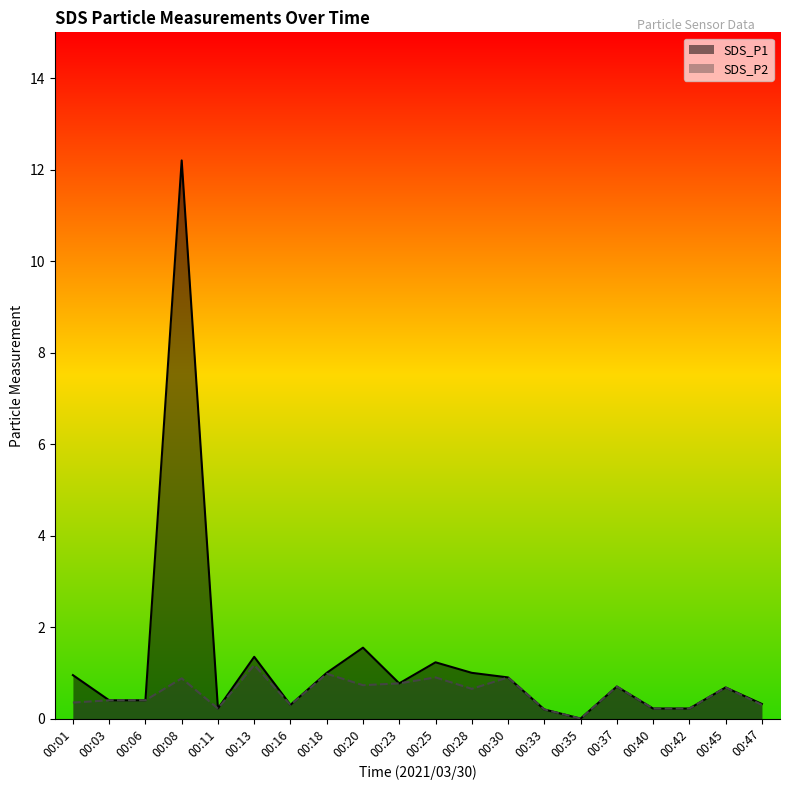

What is the average value of the SDS_P2 series?

0.5